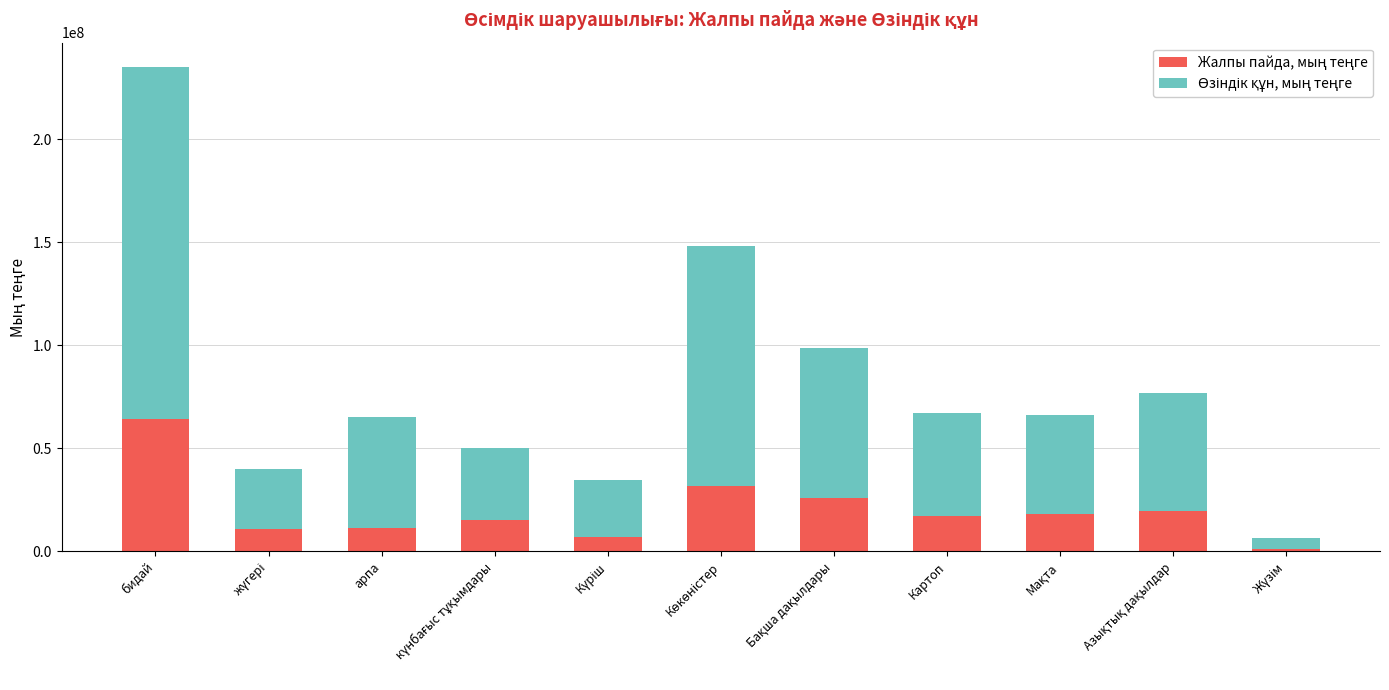

At which category is the sum across all series the highest?

бидай